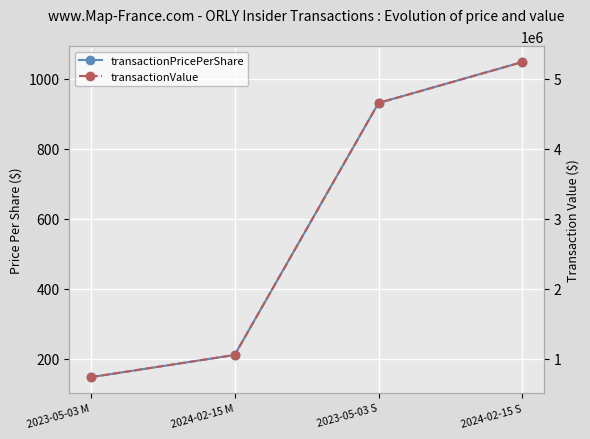

How many data points in transactionPricePerShare are above 931?

2